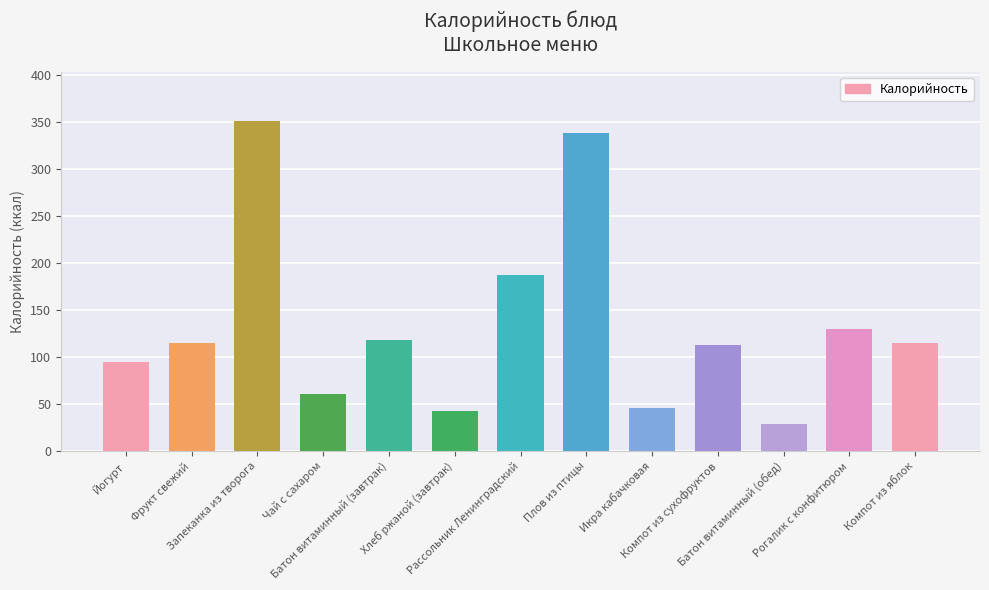

Are the bars grouped side by side (vs. stacked)?

No